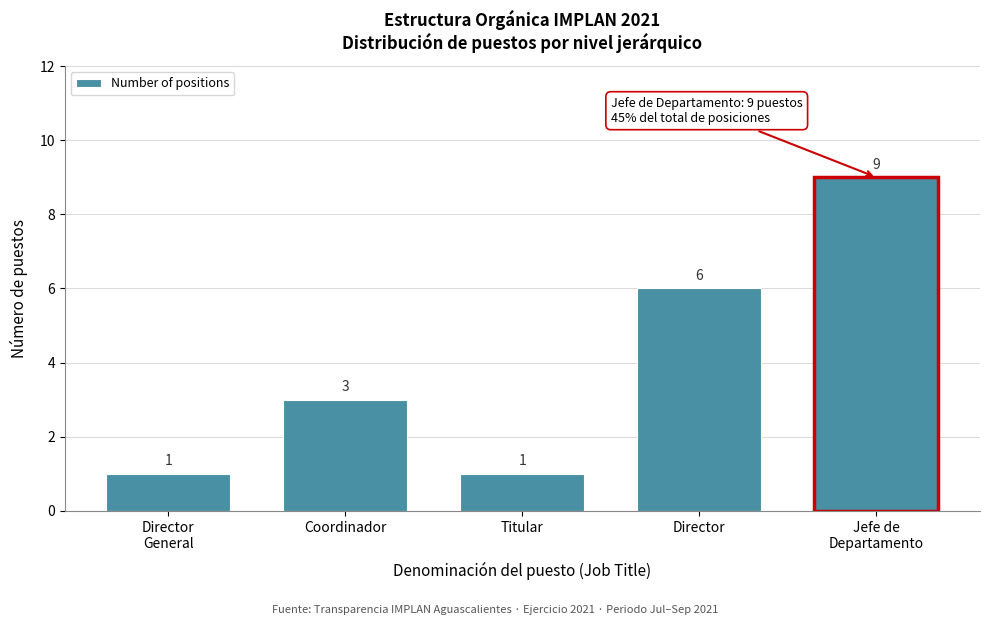

Reading left to right, extract all data points from this chart.

1	3	1	6	9